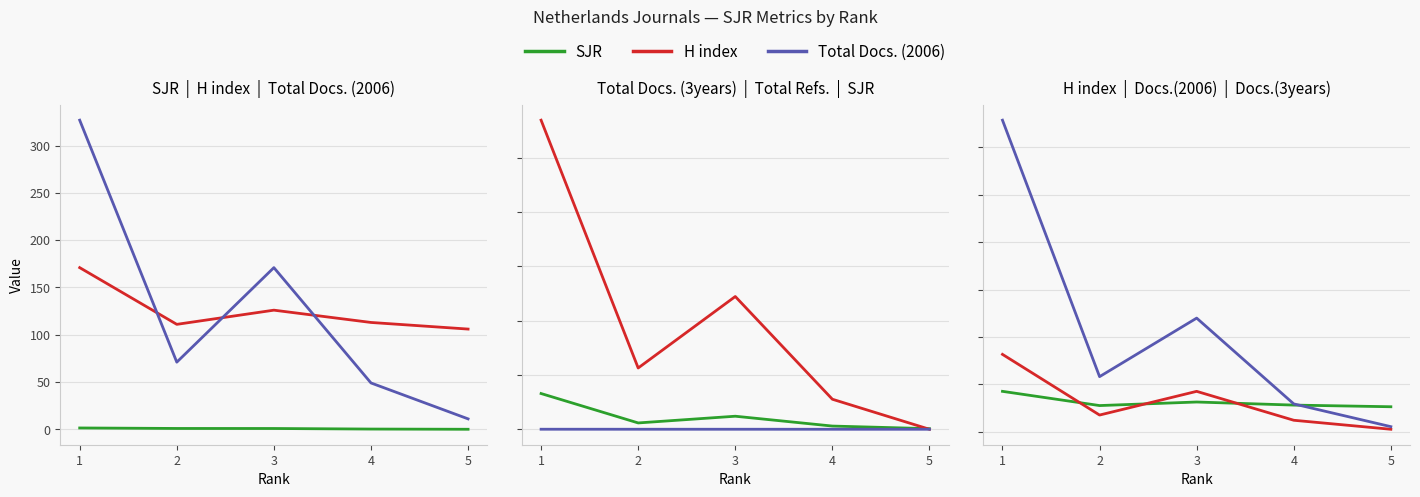

What is the spread (max minus min) of values at 1?

11372.6